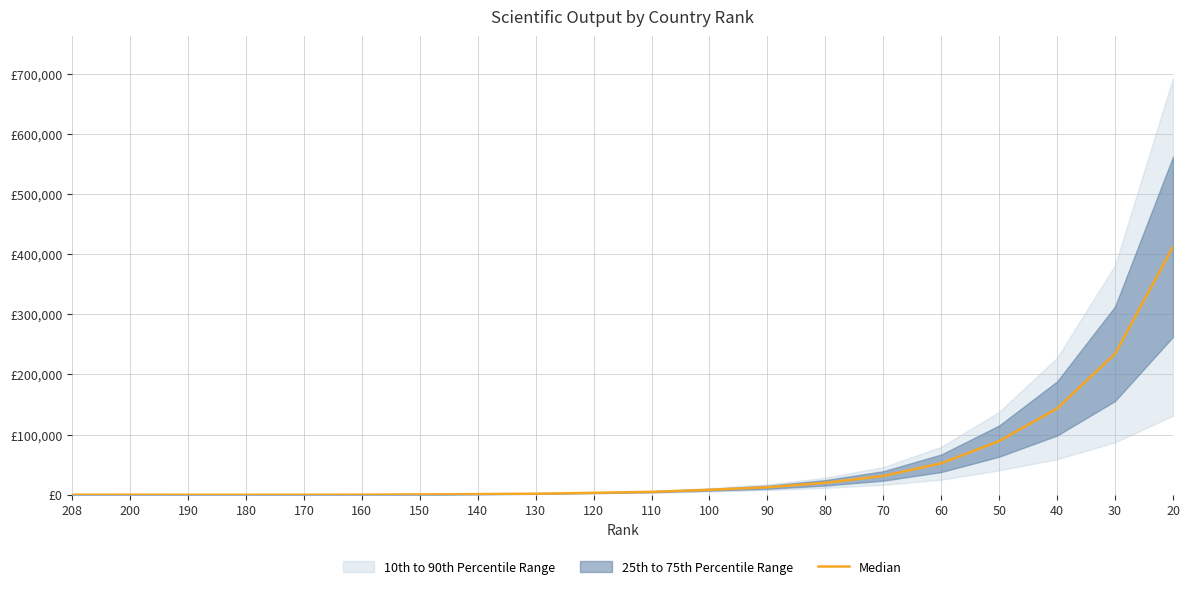

Read the value at 70.

31245